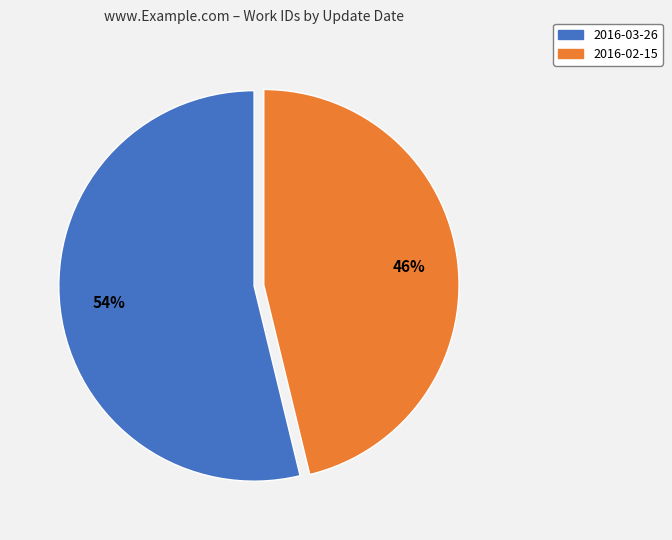

What is the ratio of the value at 2016-02-15 to the value at 2016-03-26?

0.9